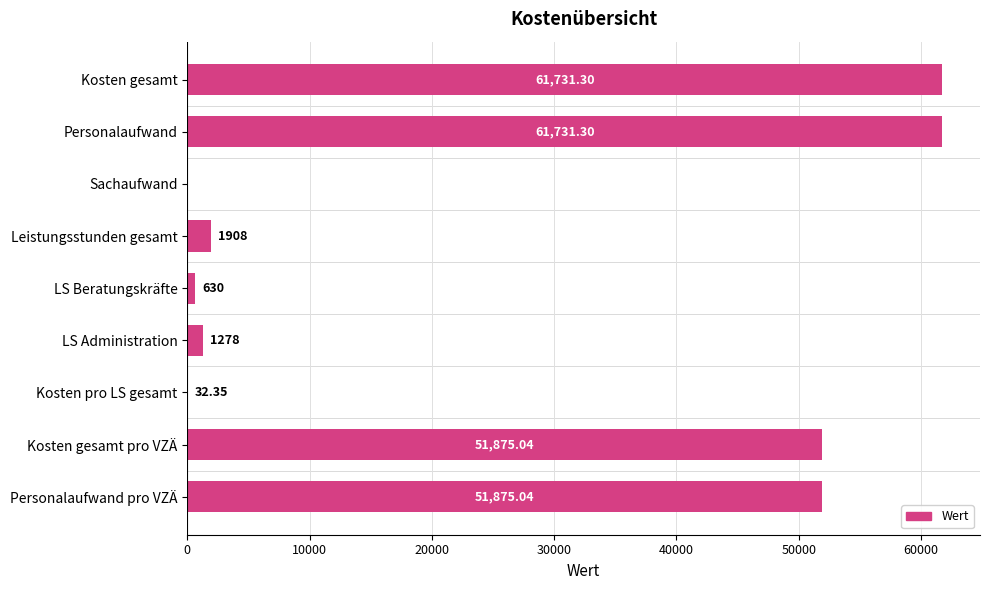

What is the sum of all values?

231061.0